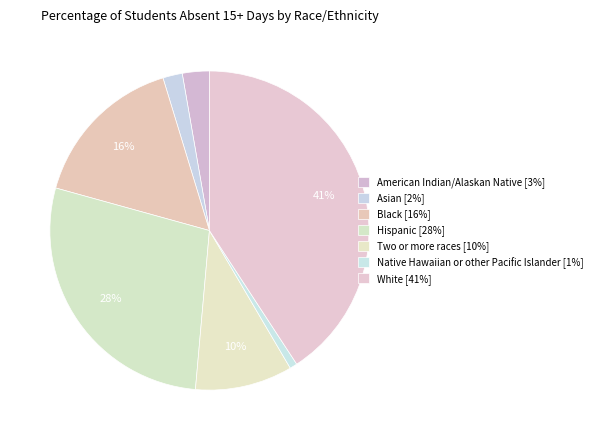

To the nearest percent, what is the difference between the Asian and American Indian/Alaskan Native slice percentages?

1%